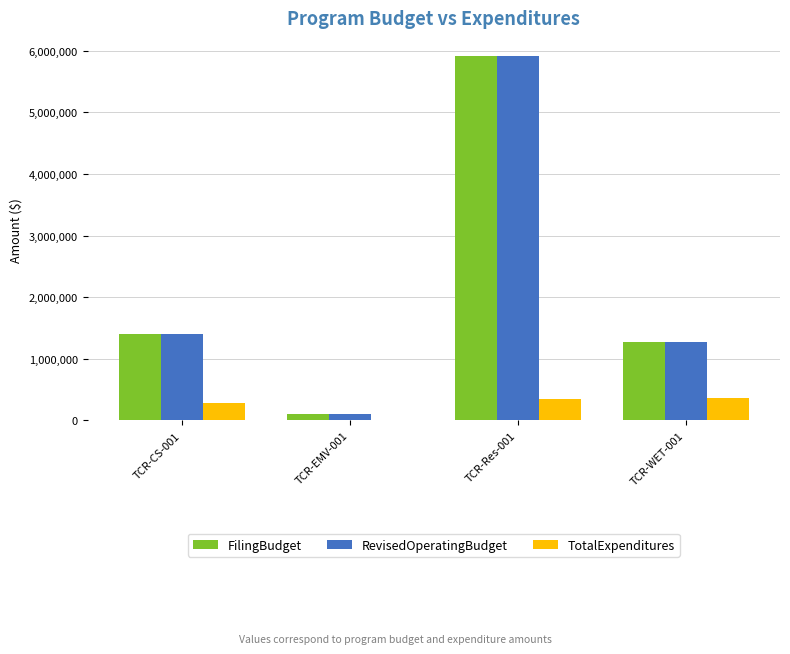

Is the value of TotalExpenditures at TCR-WET-001 greater than the value of RevisedOperatingBudget at TCR-CS-001?

No